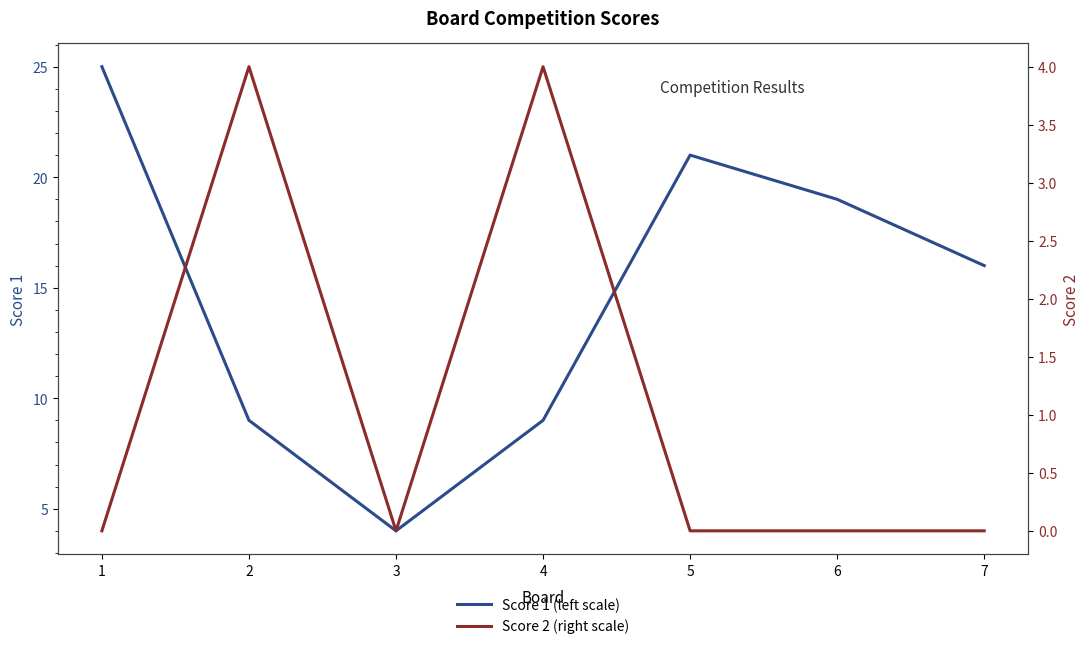

At which label does Score 2 (right scale) reach its peak?

2